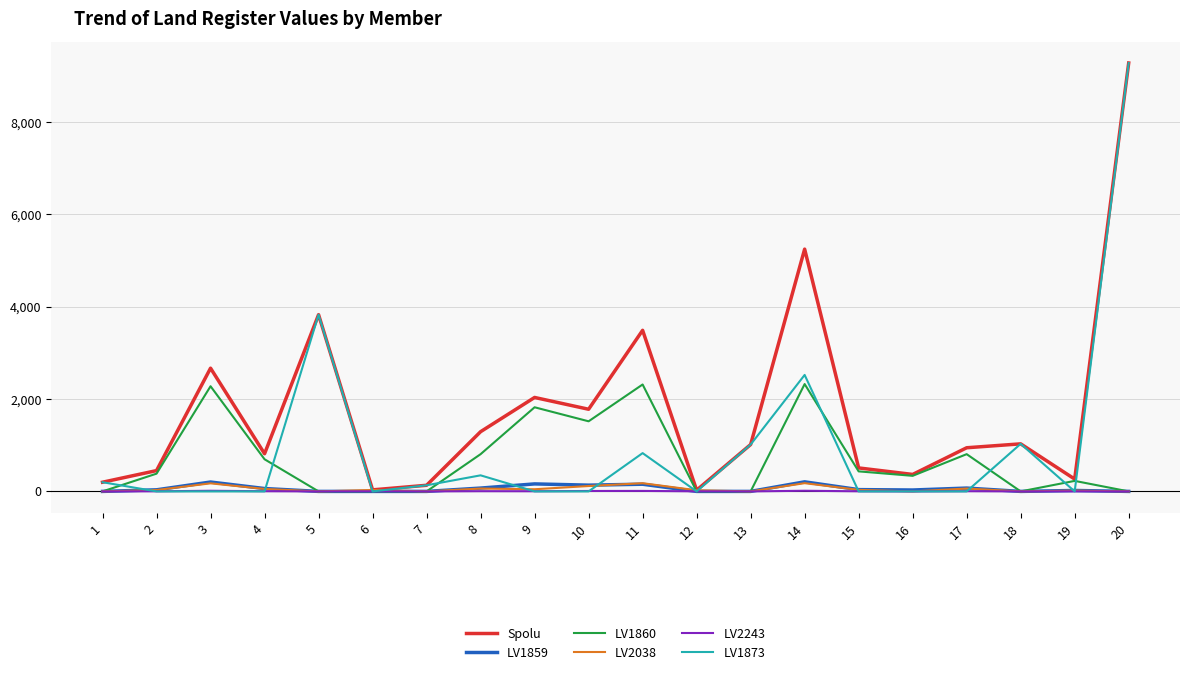

What is the difference between the maximum and minimum values in the Spolu series?

9254.0